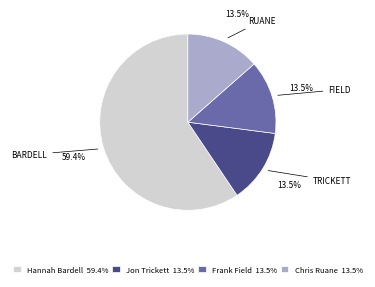

Is the sum of Chris Ruane 13.5% and Hannah Bardell 59.4% greater than half?

Yes